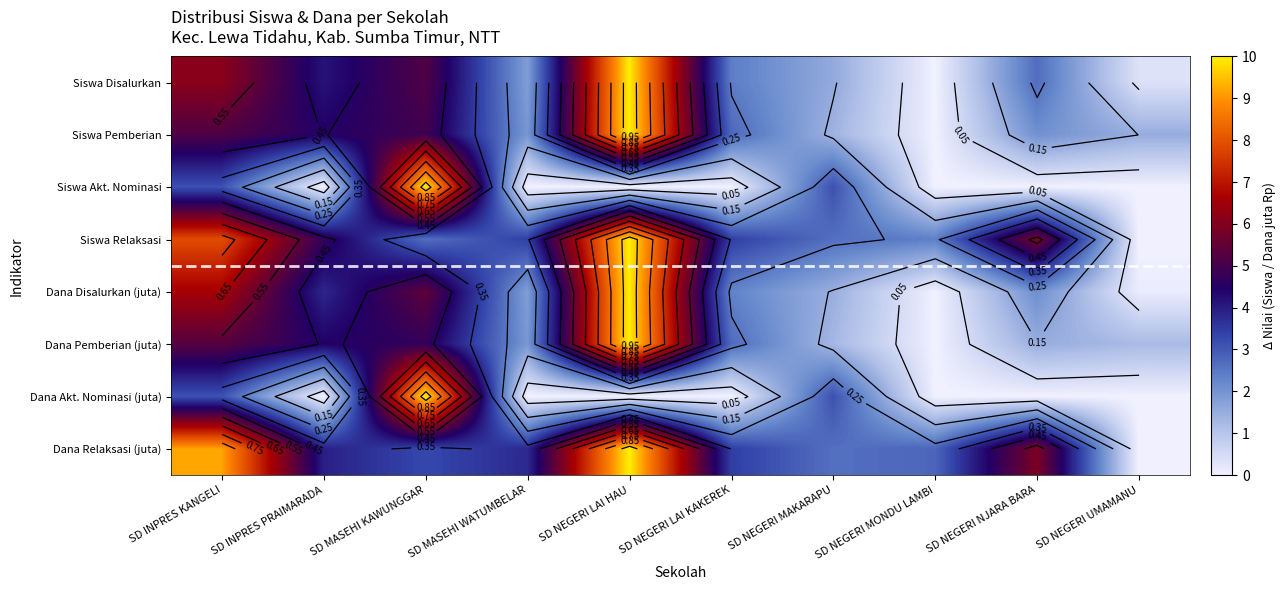

Which category has the highest value across all series?

SD NEGERI LAI HAU